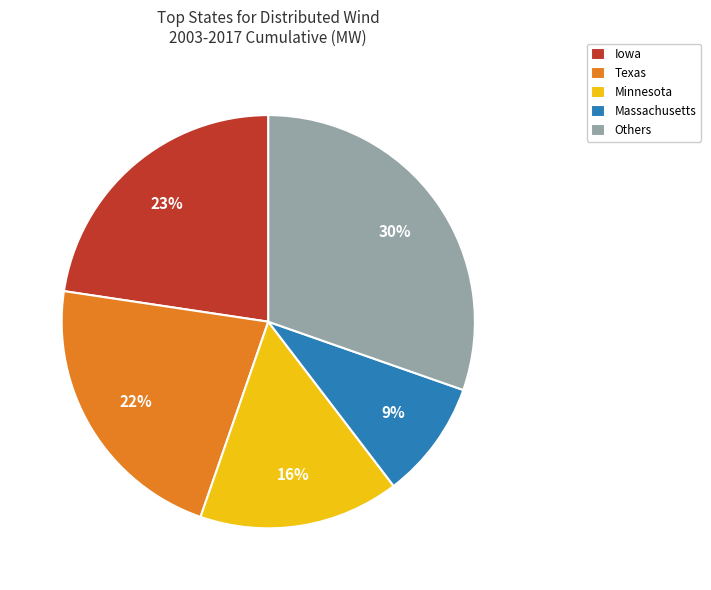

How many segments does this pie chart have?

5